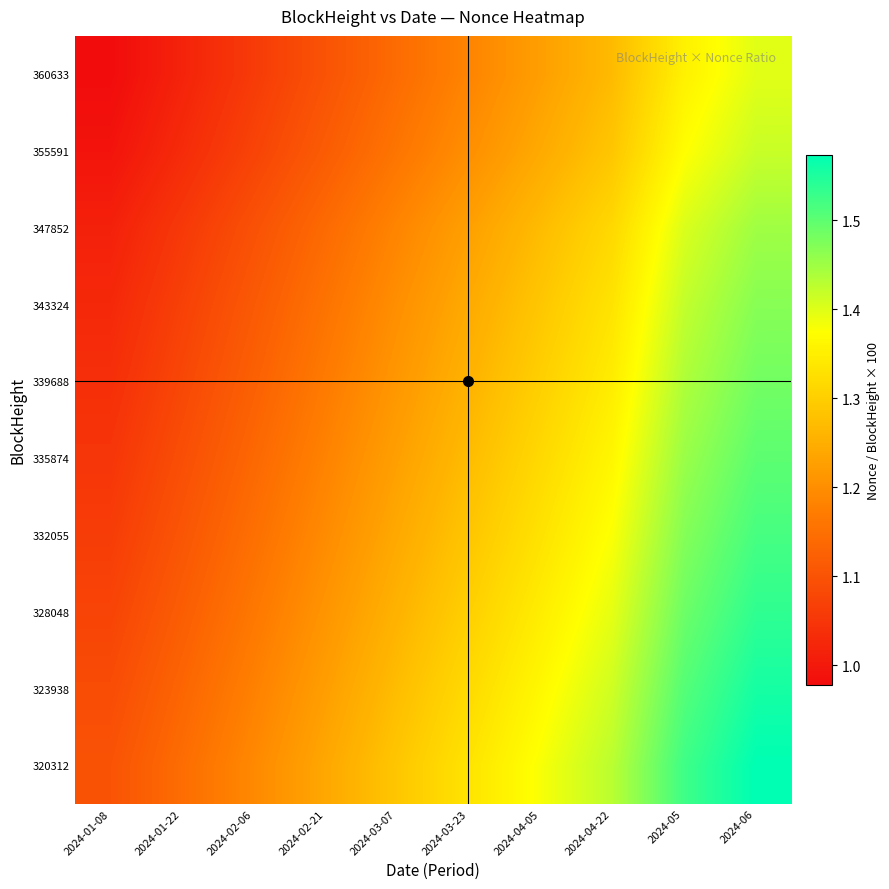

Which category has the highest value across all series?

2024-06